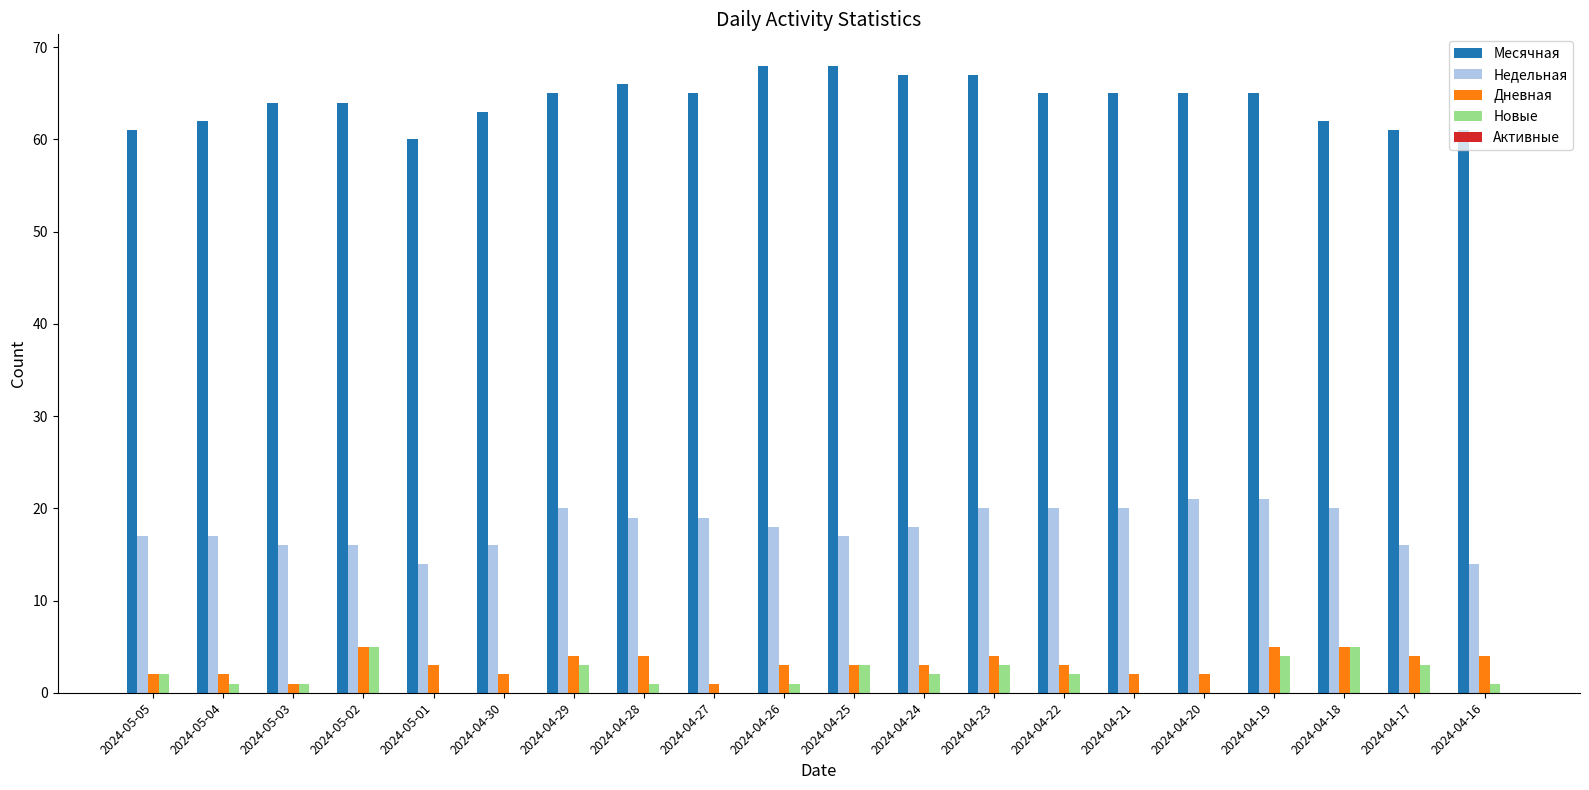

Is the value of Месячная at 2024-04-23 greater than the value of Новые at 2024-04-20?

Yes